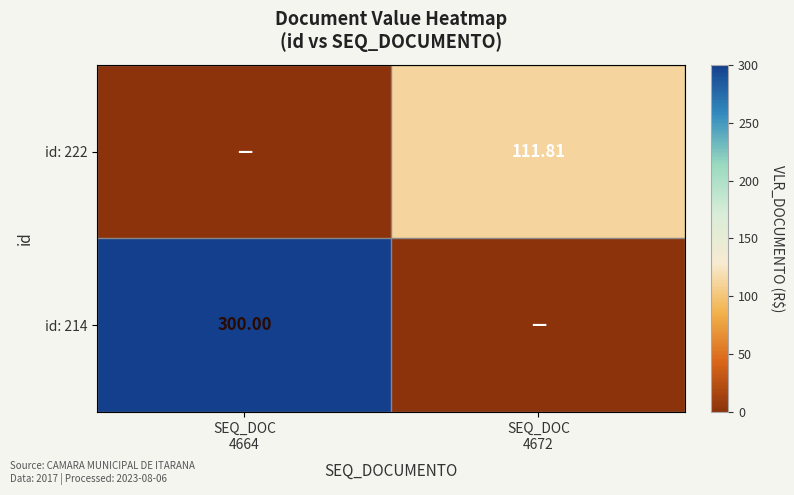

Between SEQ_DOC 4664 and SEQ_DOC 4672, which series saw the biggest shift?

id: 214